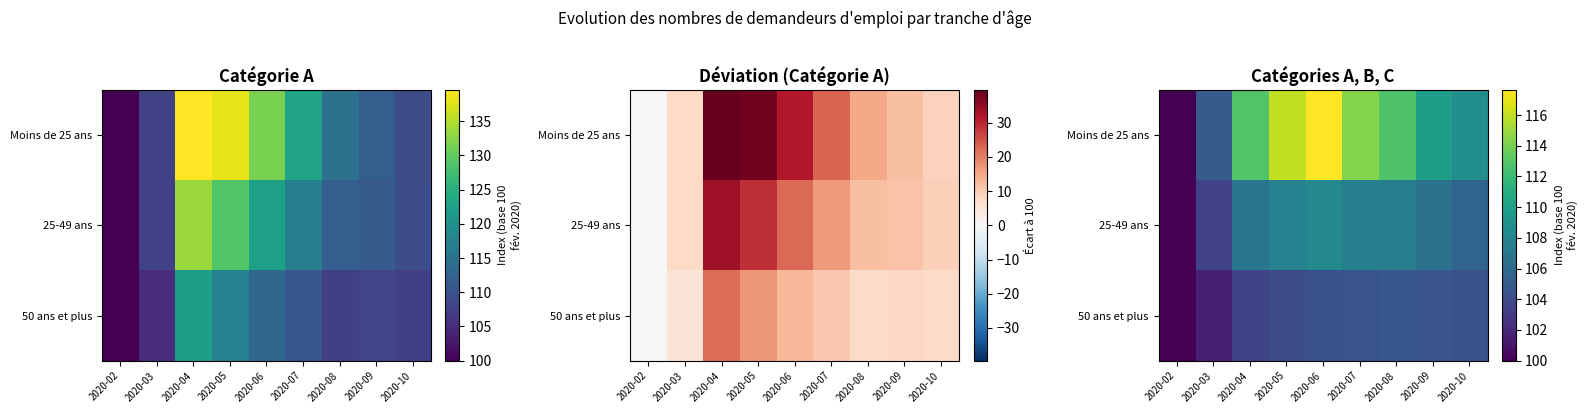

Between 2020-03 and 2020-09, which is larger?

2020-09